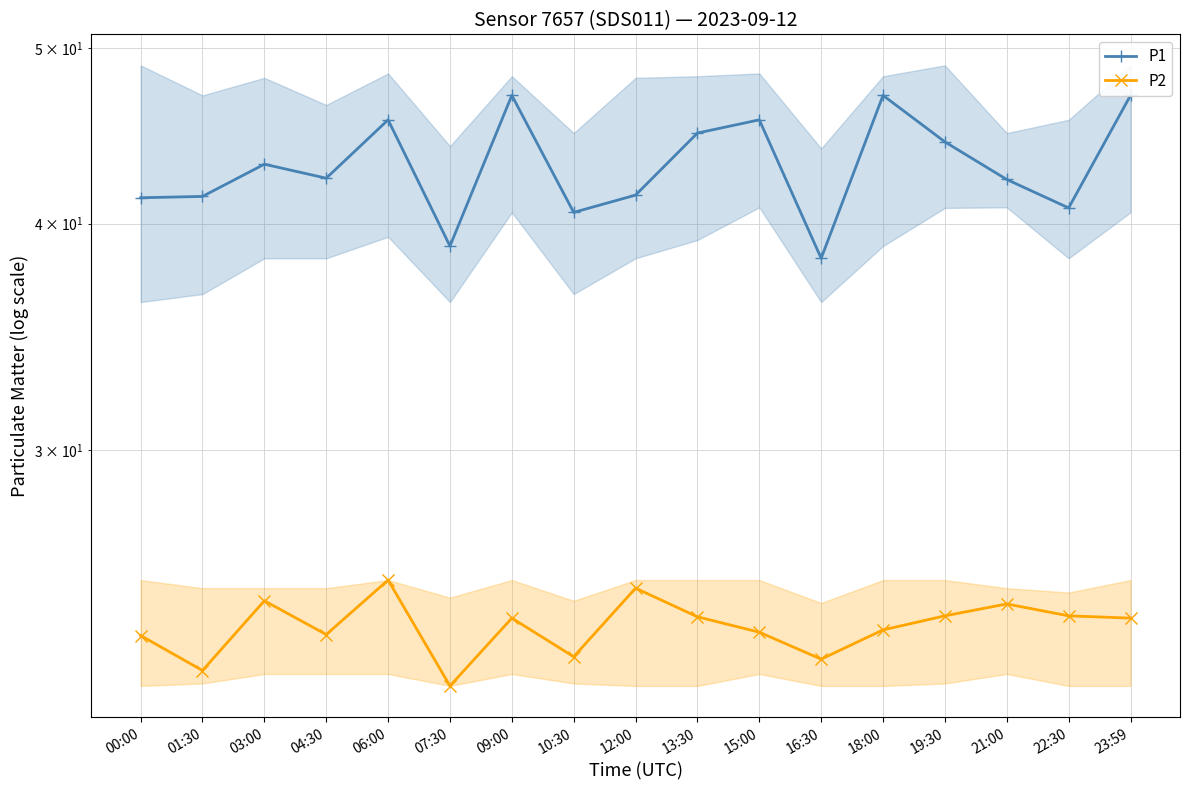

True or false: P1 has a value of 42.3 at 21:00.

True